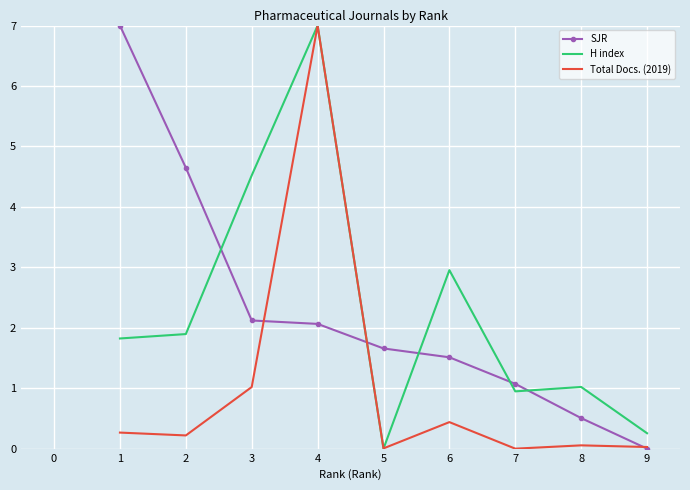

What is the difference between the highest and lowest values at 1?

6.7